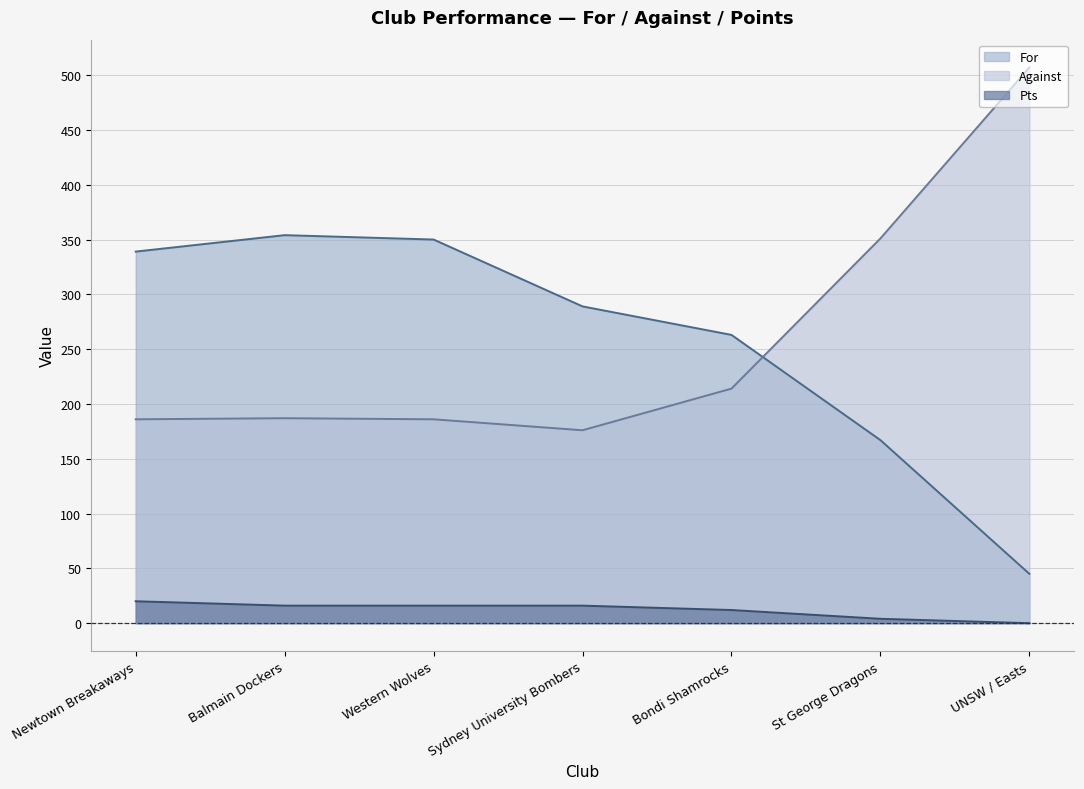

Which series has the largest range (max minus min)?

Against